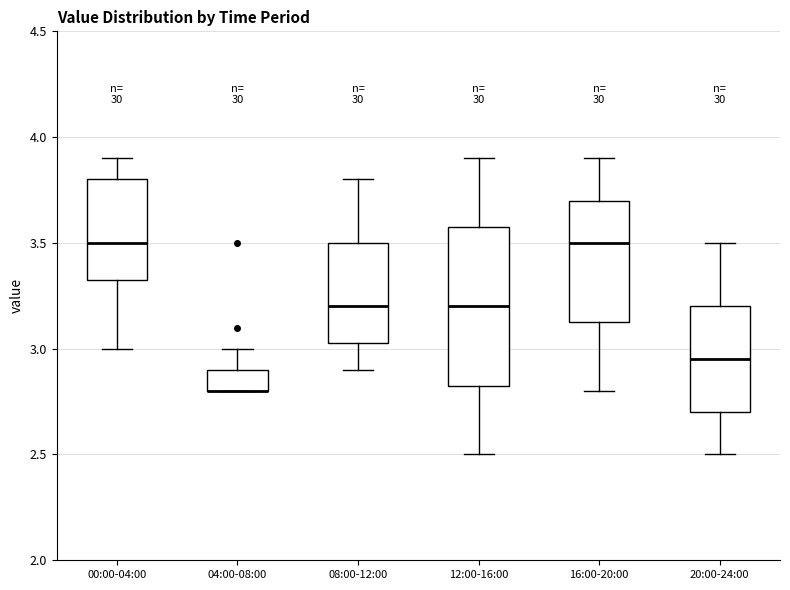

Reading left to right, transcribe this box plot: for each box, give where its median line is, the range the box spans, and where its two whiskers end, as read against the y-axis. The values are not printed on the chart, so give them approximately, as read against the axis.

00:00-04:00: median 3.50, box 3.35 to 3.80, whiskers 3.00 to 3.90
04:00-08:00: median 2.80 (drawn on the box's lower edge), box 2.80 to 2.90, whiskers 2.80 to 3.00
08:00-12:00: median 3.20, box 3.05 to 3.50, whiskers 2.90 to 3.80
12:00-16:00: median 3.20, box 2.85 to 3.60, whiskers 2.50 to 3.90
16:00-20:00: median 3.50, box 3.15 to 3.70, whiskers 2.80 to 3.90
20:00-24:00: median 2.95, box 2.70 to 3.20, whiskers 2.50 to 3.50